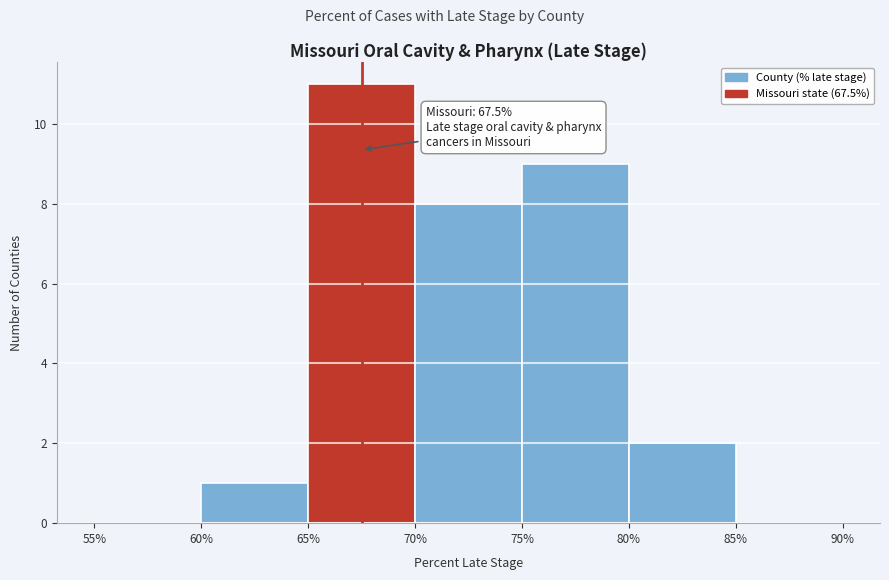

Which range on the x-axis has the tallest bar?

65% to 70%